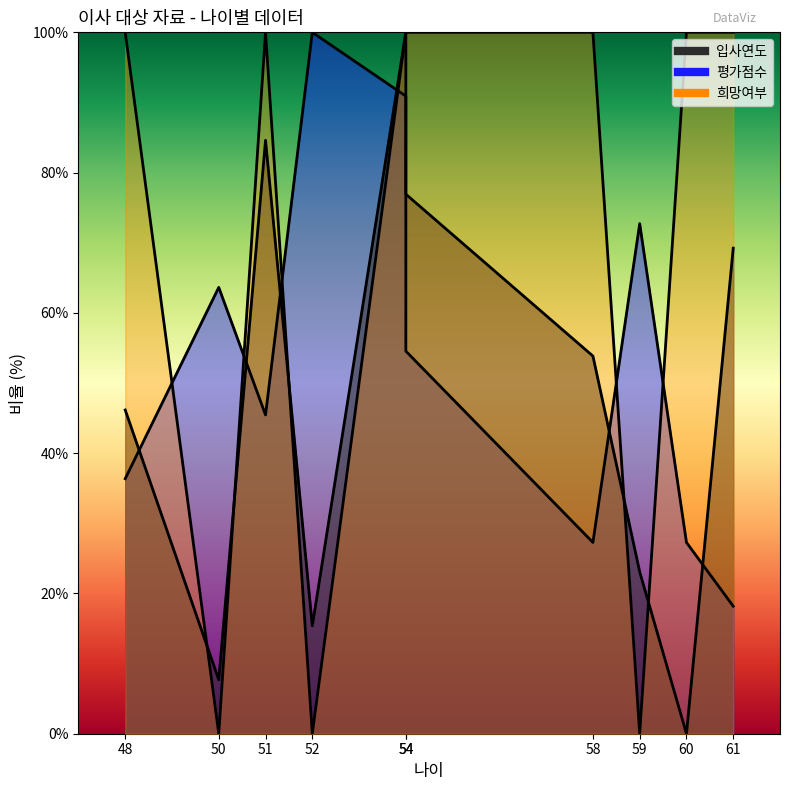

Which series has the largest total across all categories?

희망여부